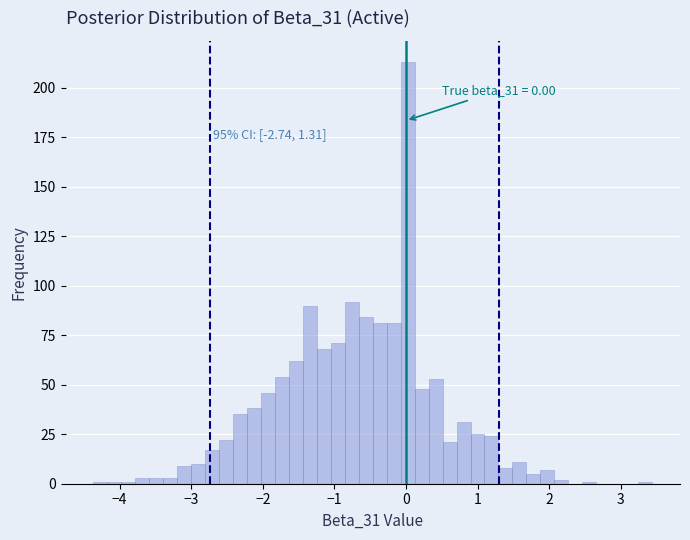

Around what value on the x-axis is the tallest bar? Give the approximate position of its centre, as read against the axis.

0.0